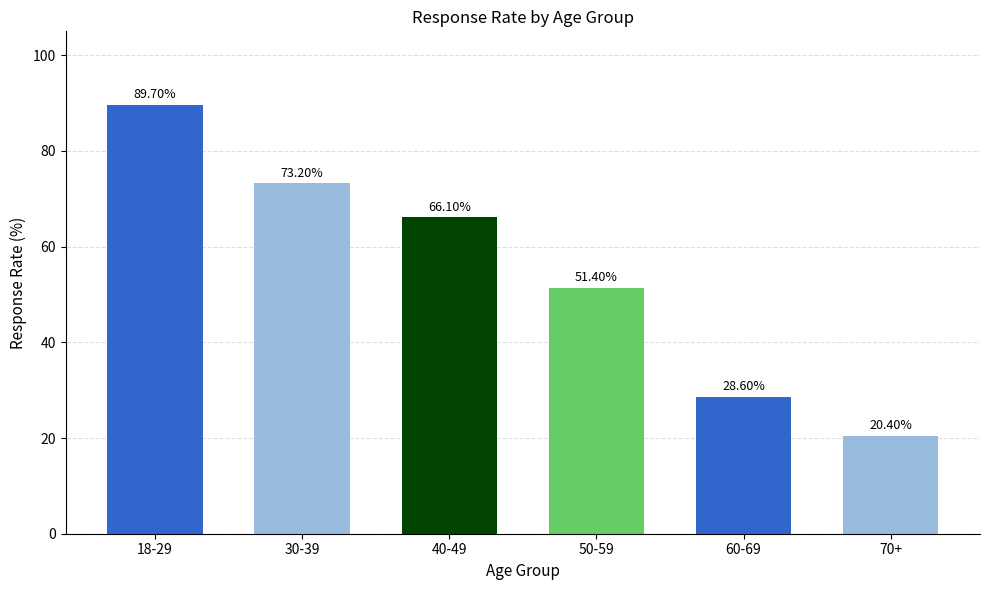

List the labels in order of value, smallest first.

70+, 60-69, 50-59, 40-49, 30-39, 18-29